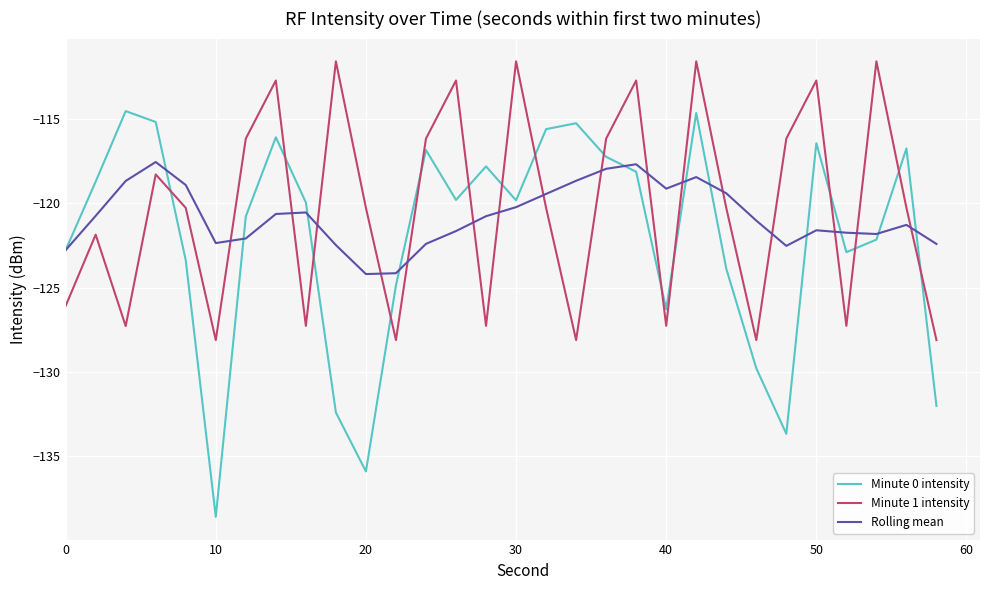

Which series has the largest range (max minus min)?

Minute 0 intensity